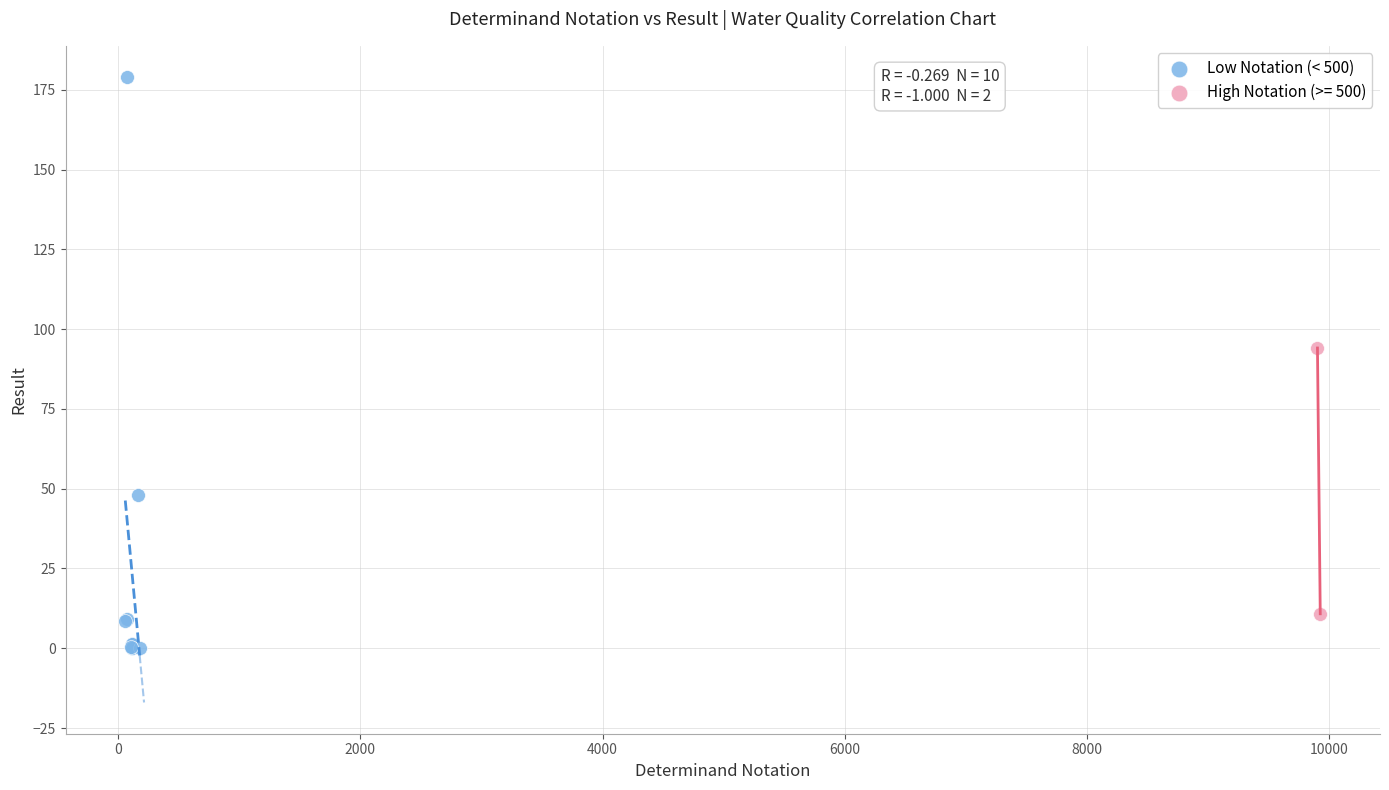

What are all the series names shown in the legend?

Low Notation (< 500), High Notation (>= 500)